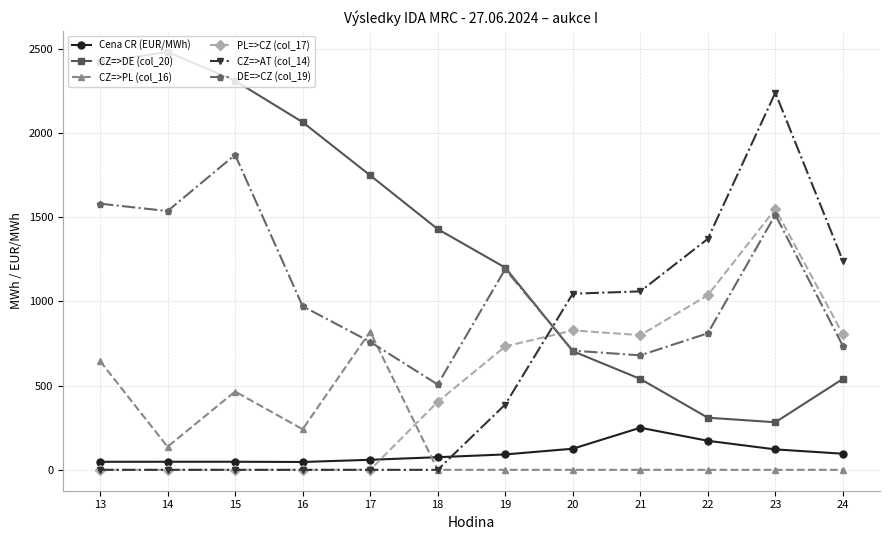

Where do CZ=>PL (col_16) and Cena CR (EUR/MWh) first cross each other?

17 and 18